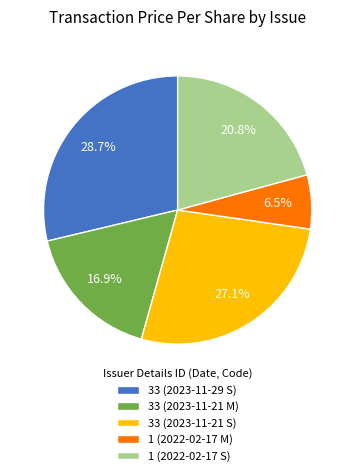

To the nearest percent, what portion does 33 (2023-11-29 S) represent?

29%